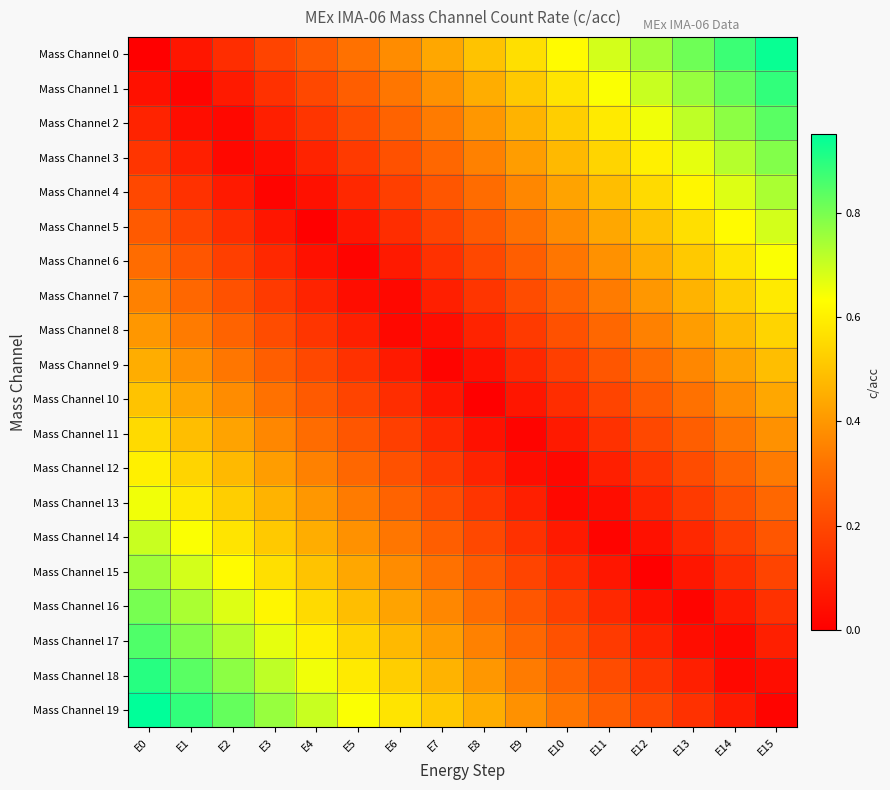

How many distinct data groups are displayed?

20